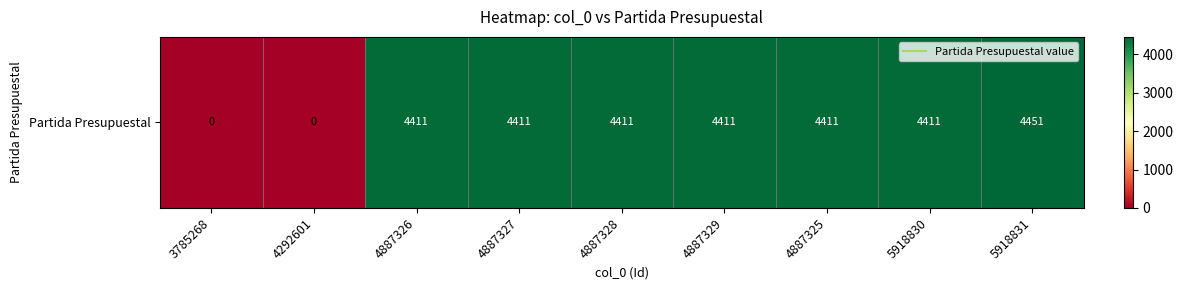

How many values are below 4411?

2